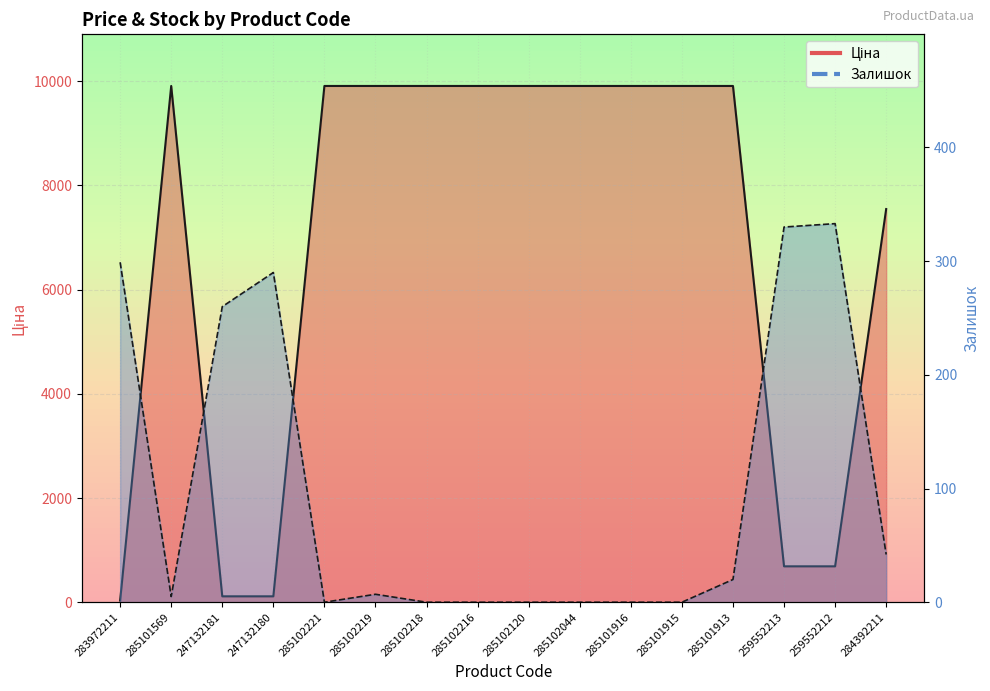

List the series in order of their overall mean, lowest first.

Залишок, Ціна